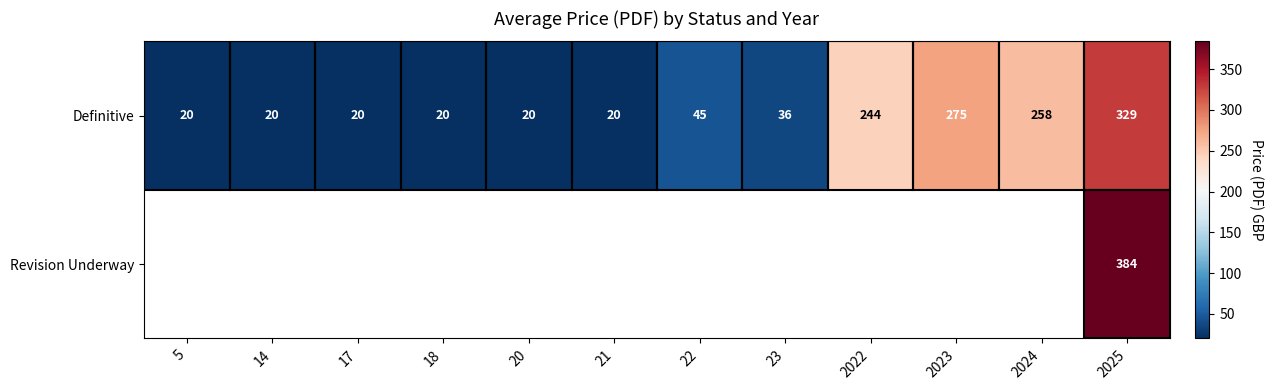

Where does the Definitive series first go above 36?

22